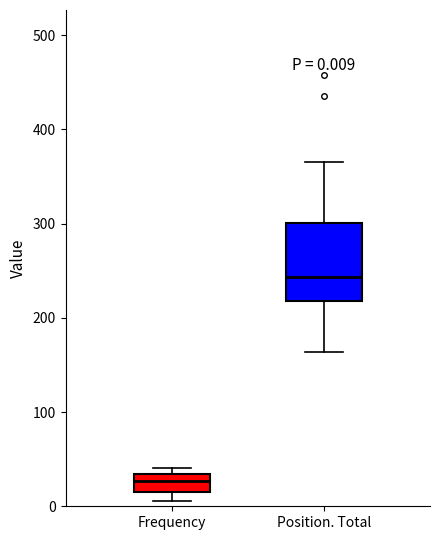

Which box is the tallest, from its lower edge to its upper edge?

Position. Total